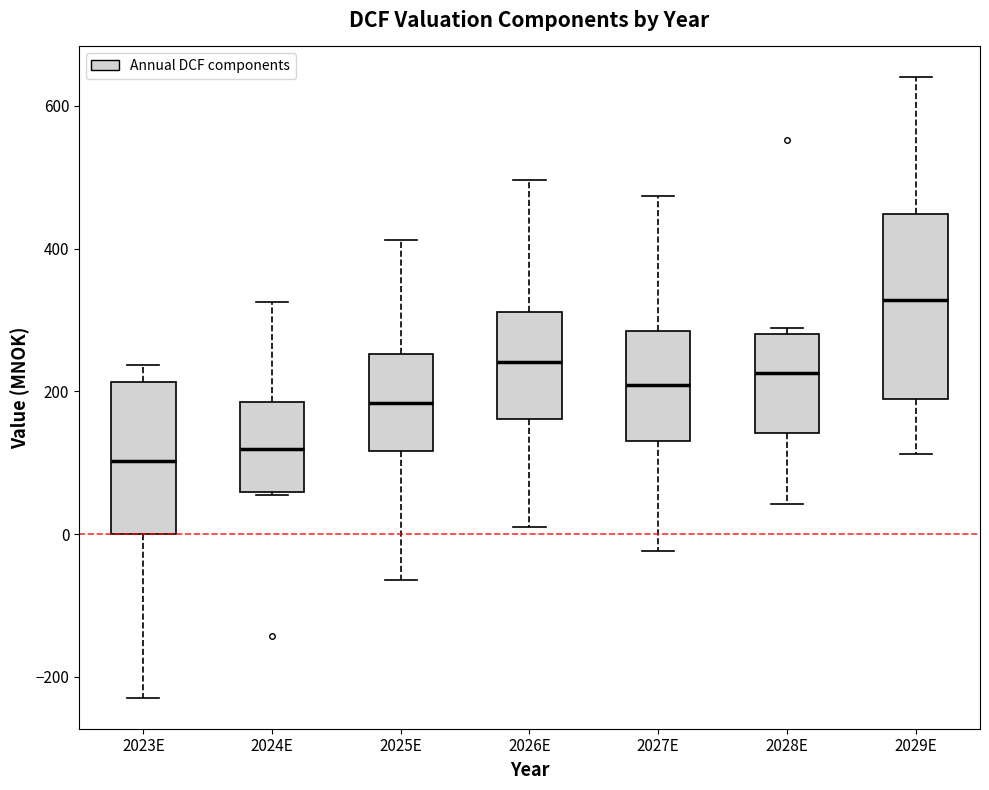

Which box's median line is the highest?

2029E